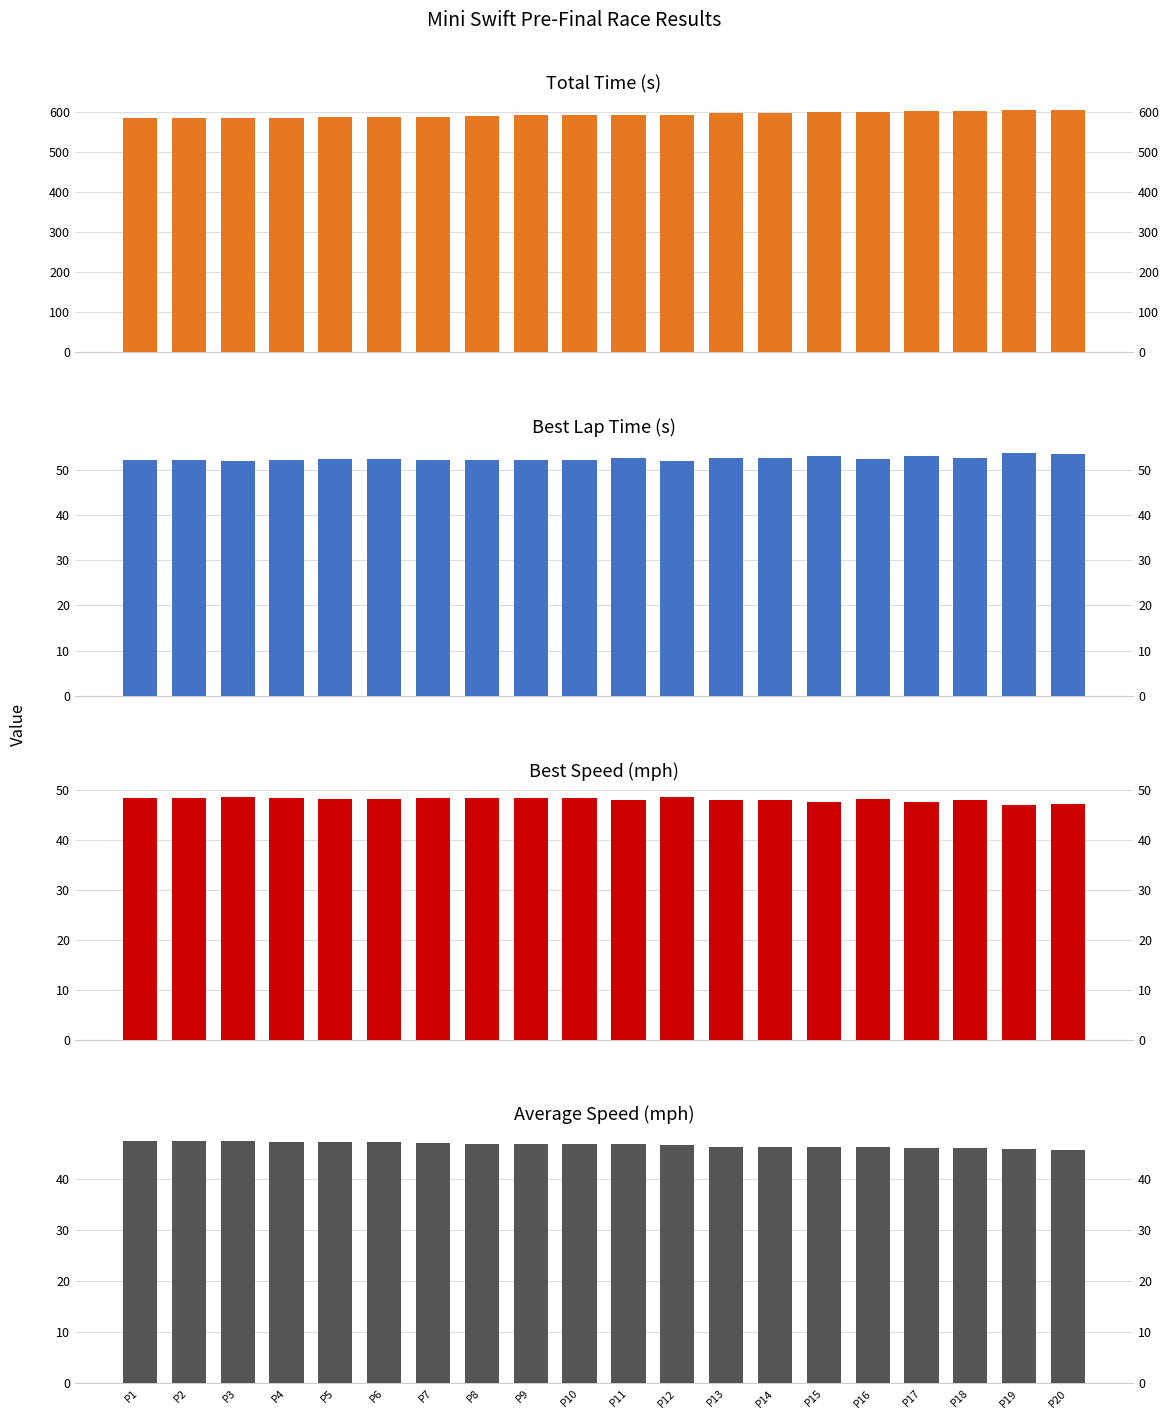

What is the sum of the Best Lap Time (s) values at P2 and P5?

104.4